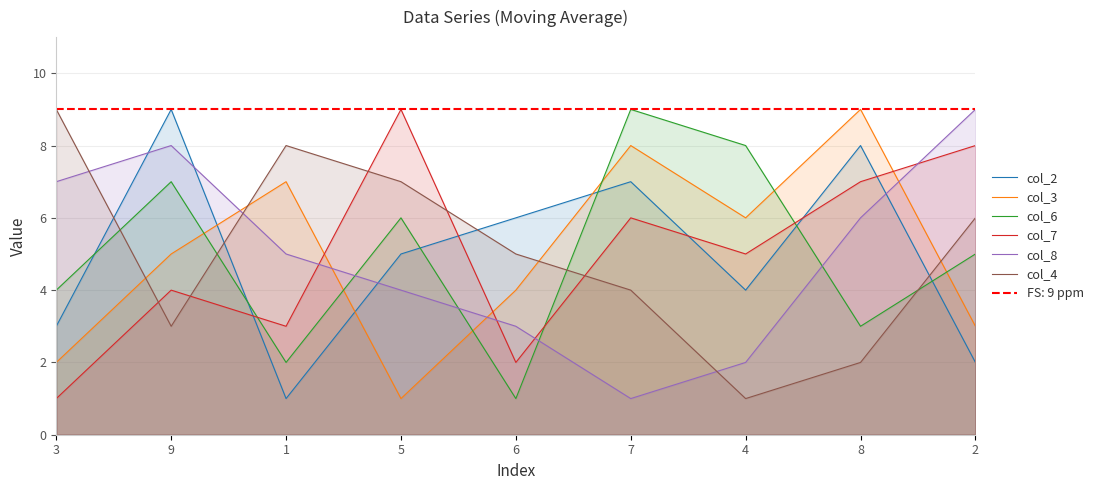

List the series in order of their peak value, highest first.

col_2, col_3, col_6, col_7, col_8, col_4